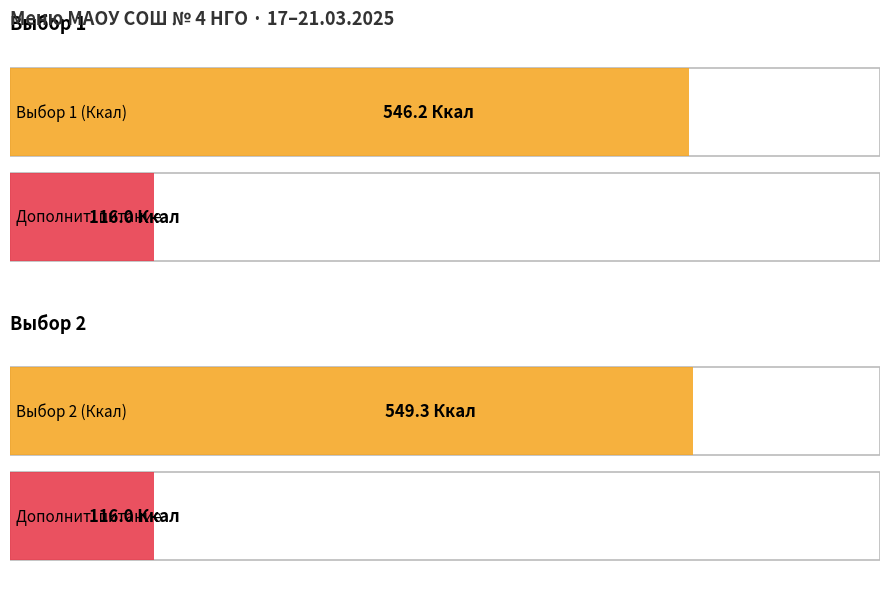

How many distinct data groups are displayed?

2